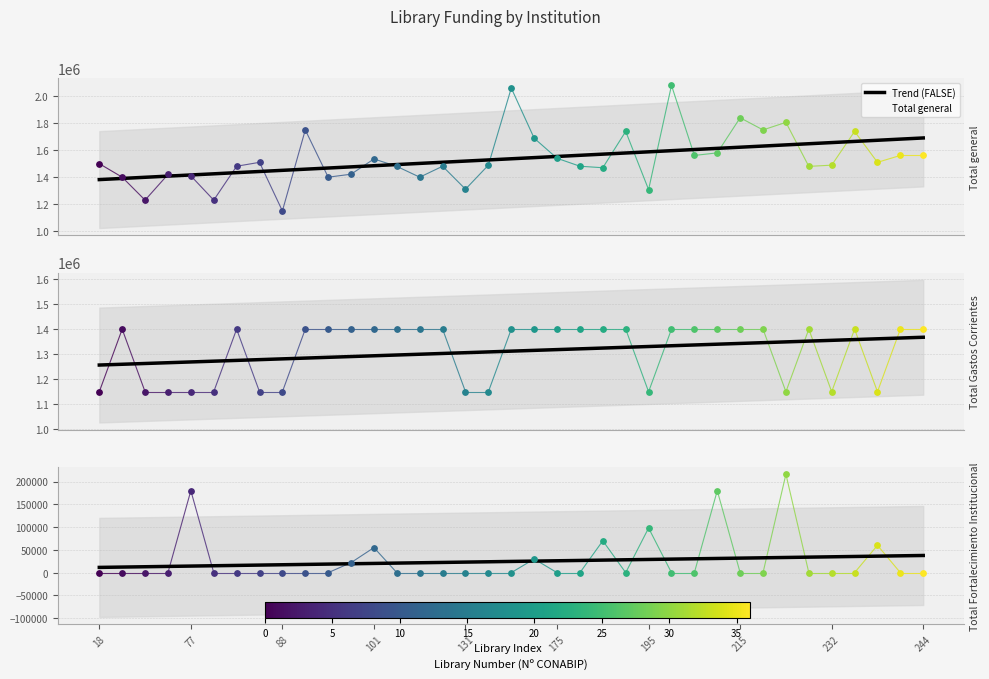

What is the total value across all series at 25?

3509709.8